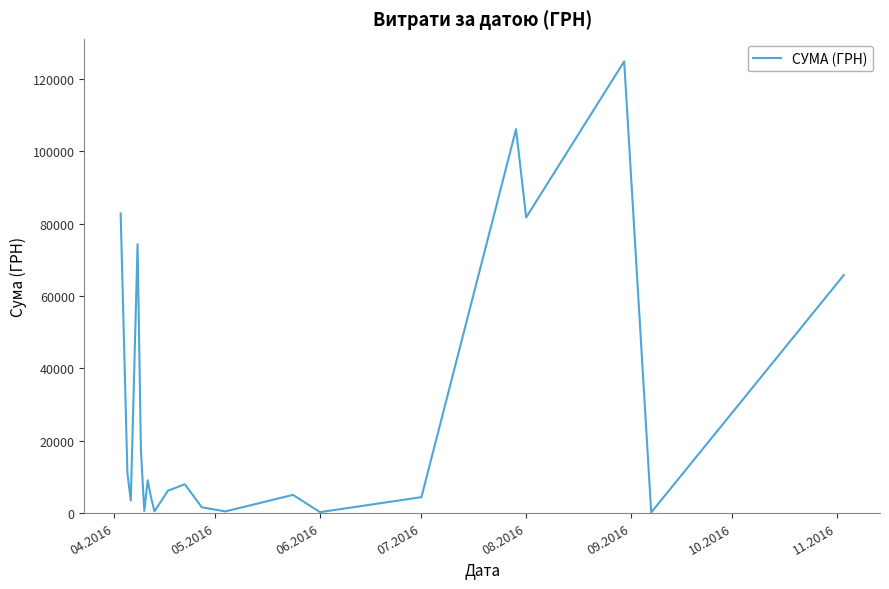

What is the difference between the maximum and minimum values?

124820.3